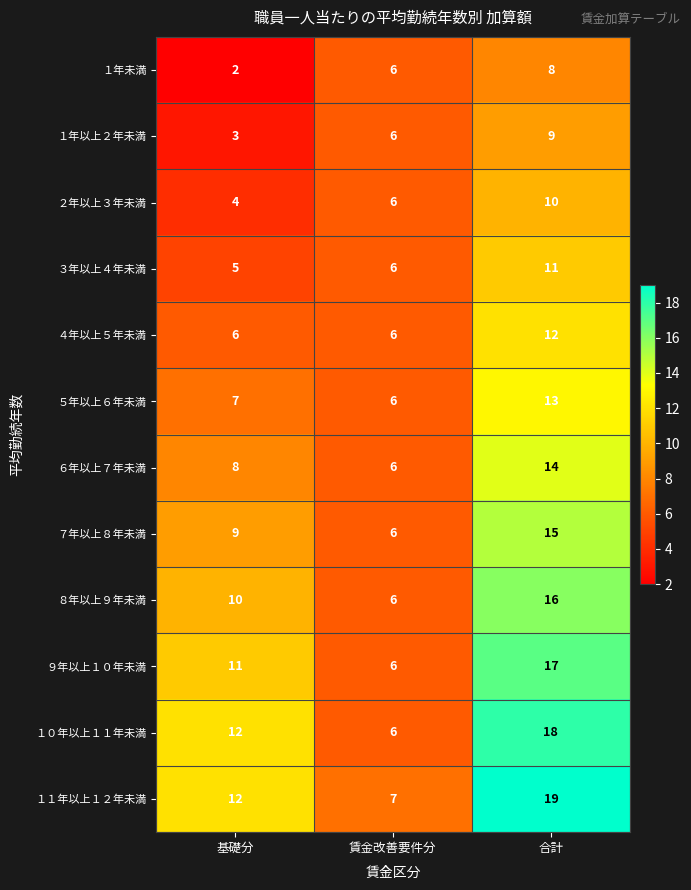

The value of ２年以上３年未満 at 賃金改善要件分 is 10. True or false?

False